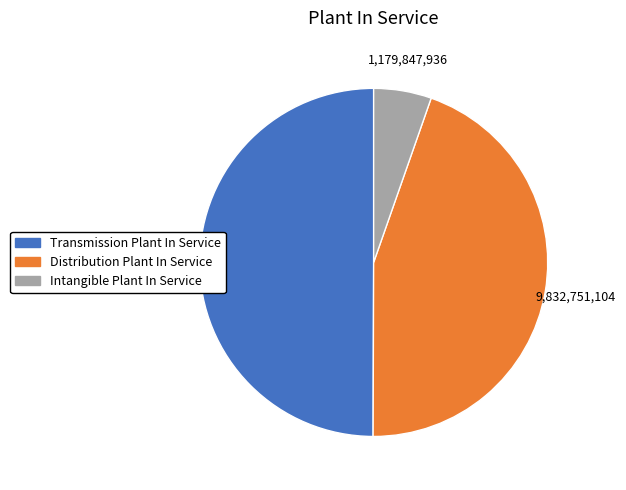

Is it true that Intangible Plant In Service is 5% of the pie?

True